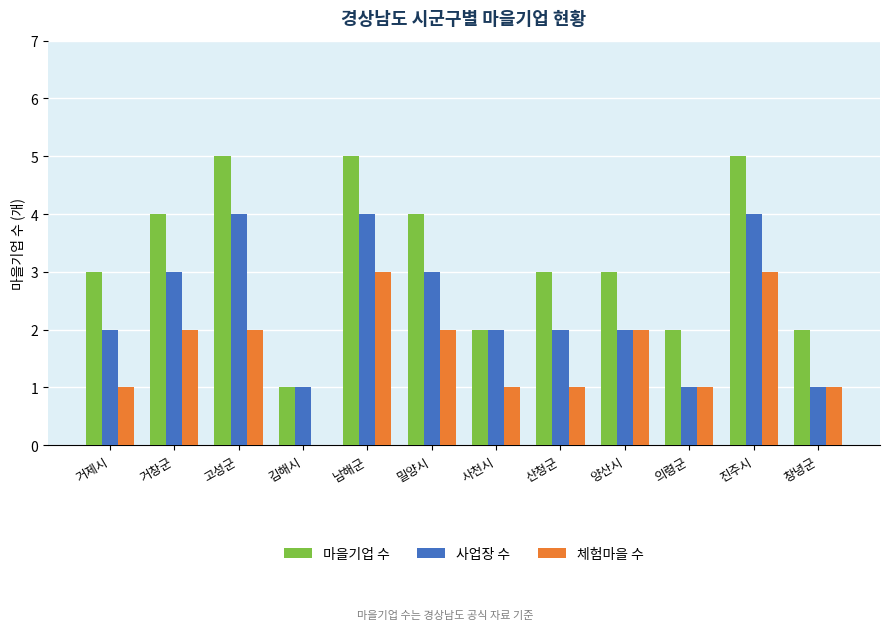

The 마을기업 수 series shows 5 at 진주시. True or false?

True